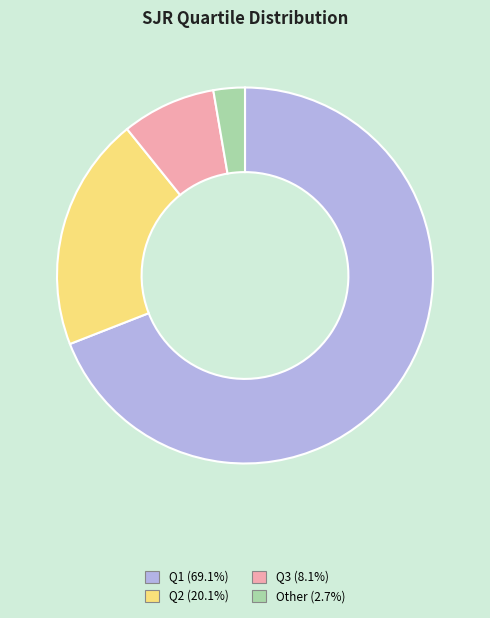

What is the ratio of the value at Other (2.7%) to the value at Q3 (8.1%)?

0.3